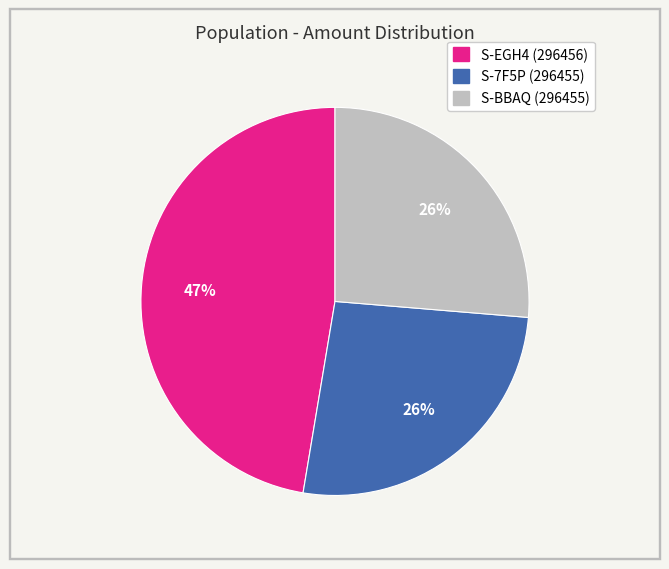

Is S-EGH4 (296456) the majority of the pie?

No